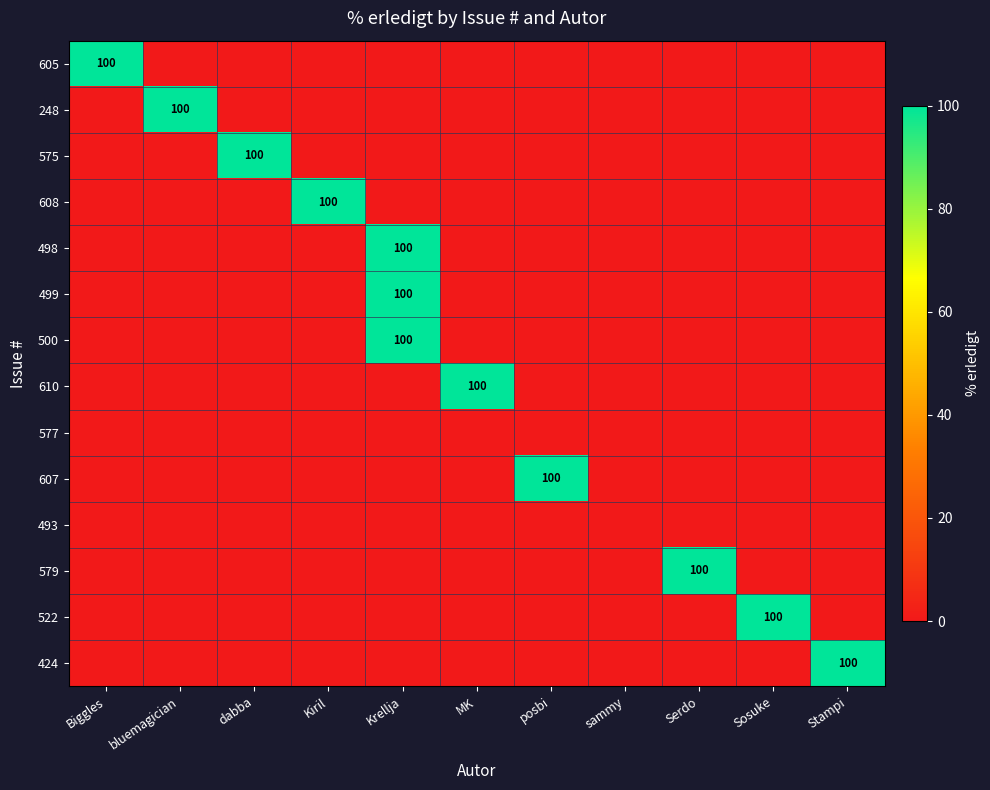

How many values in 248 are above zero?

1